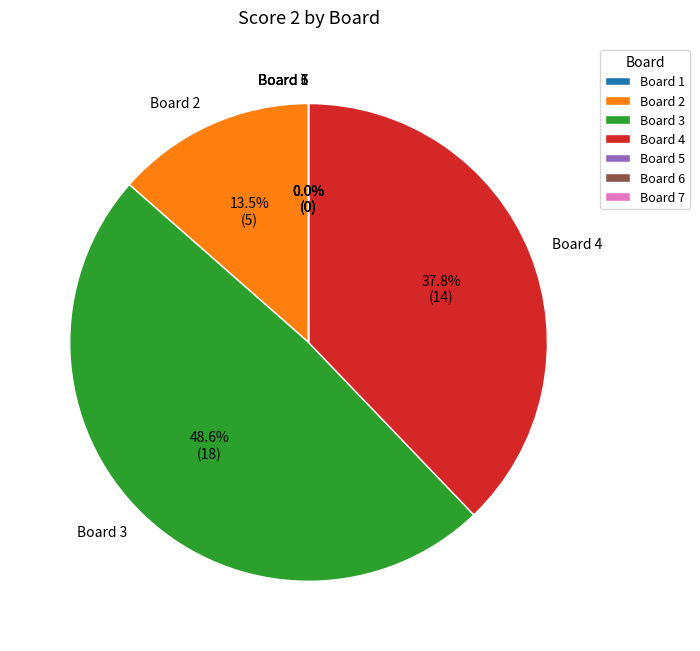

To the nearest percent, what is the difference between the largest and smallest slice percentages?

49%